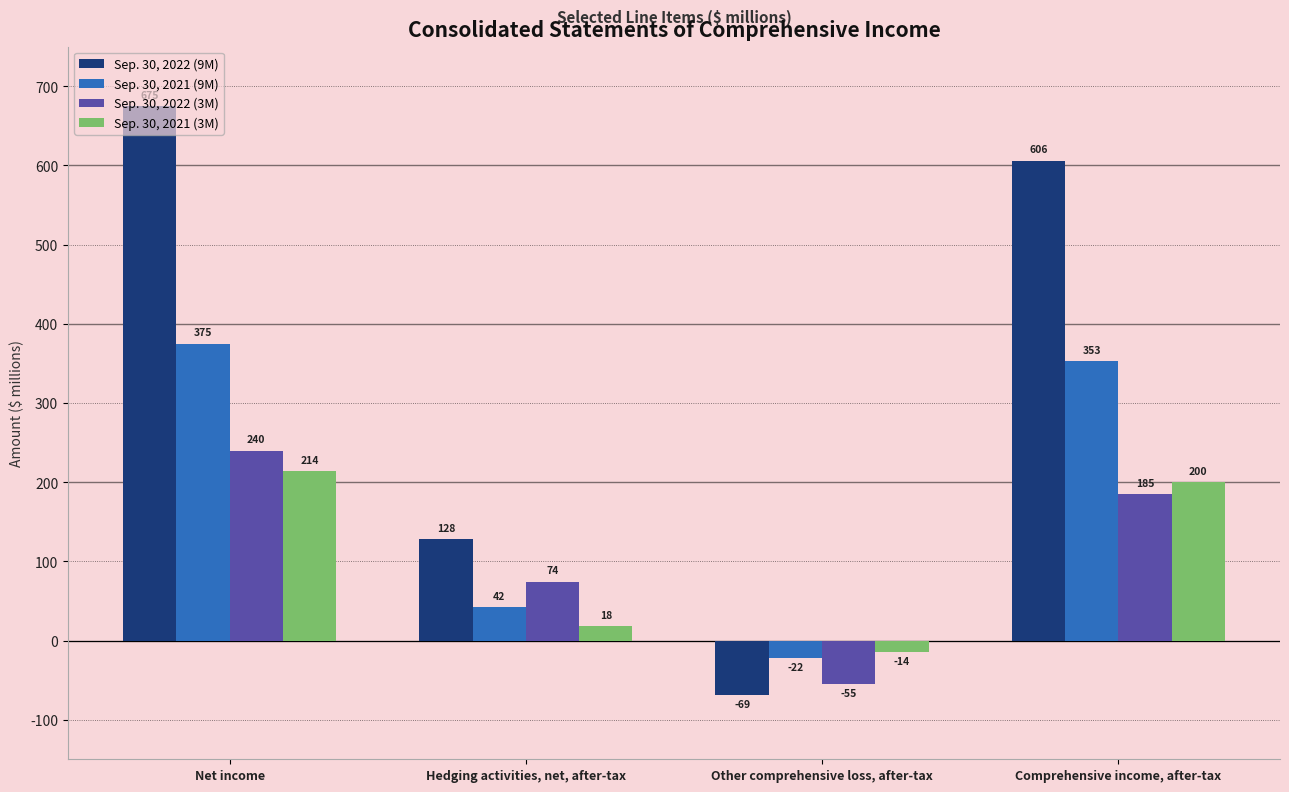

Where is Sep. 30, 2022 (9M) nearest to the value 303?

Hedging activities, net, after-tax